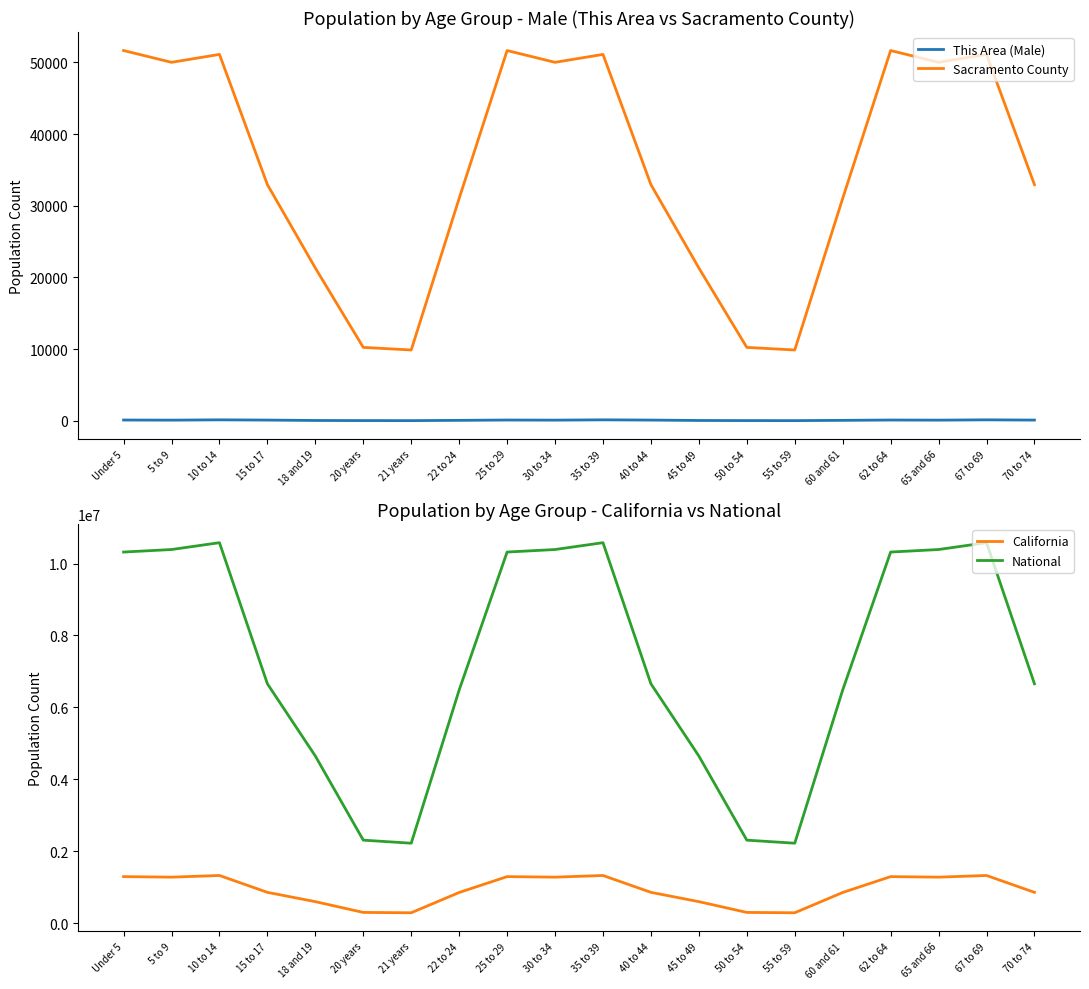

Which has a higher value, 70 to 74 or 62 to 64?

62 to 64